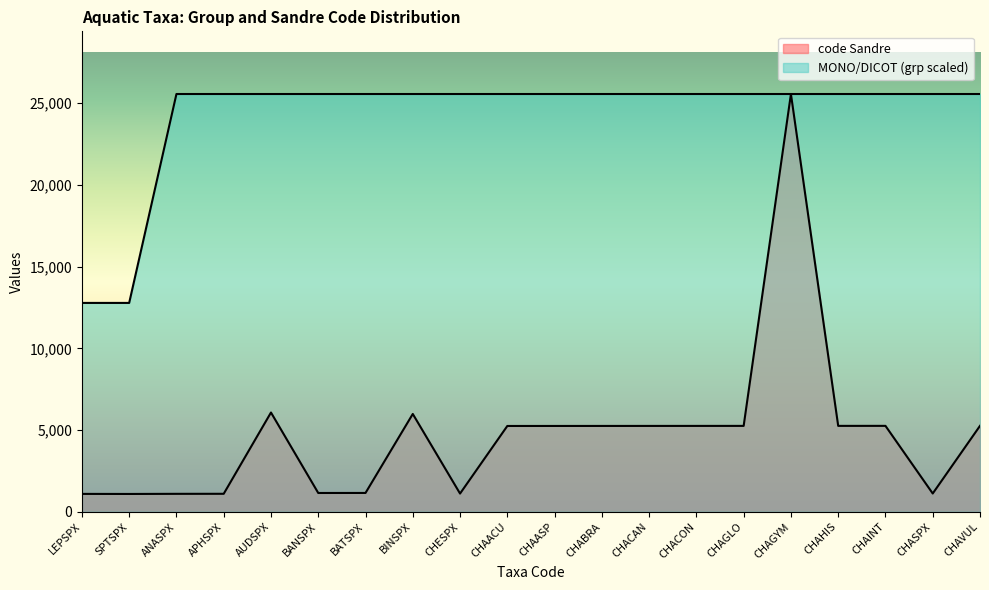

How many lines are shown in the chart?

2